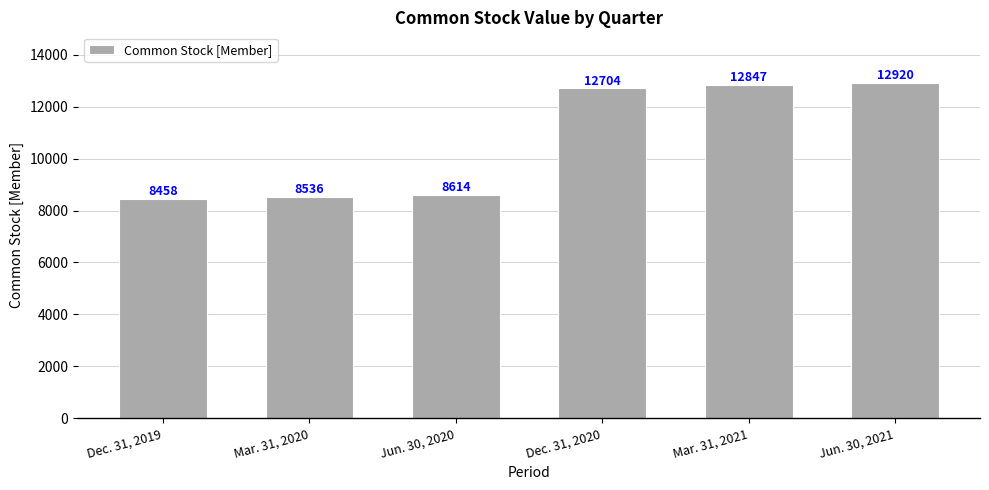

What is the smallest value displayed?

8458